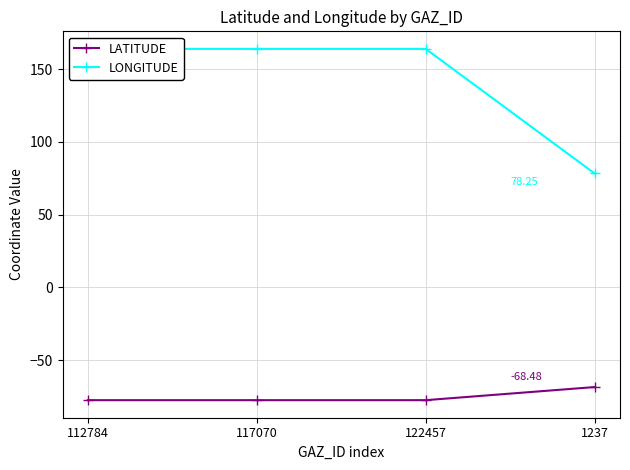

At which category is the sum across all series the highest?

112784